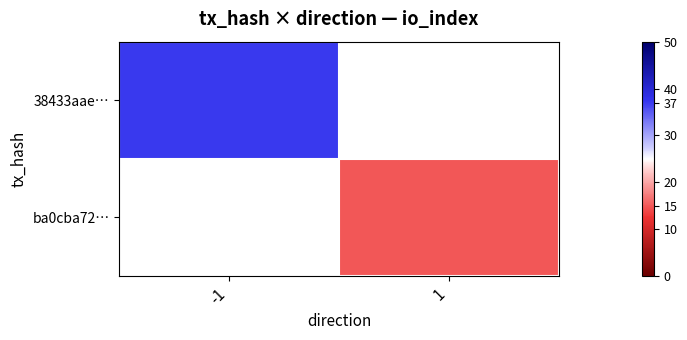

How many categories are shown in the chart?

2